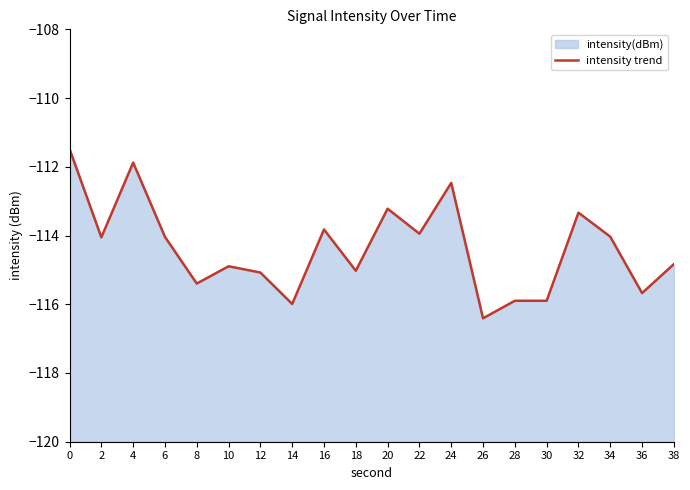

What is the value of the 4th point from the left?

-114.0